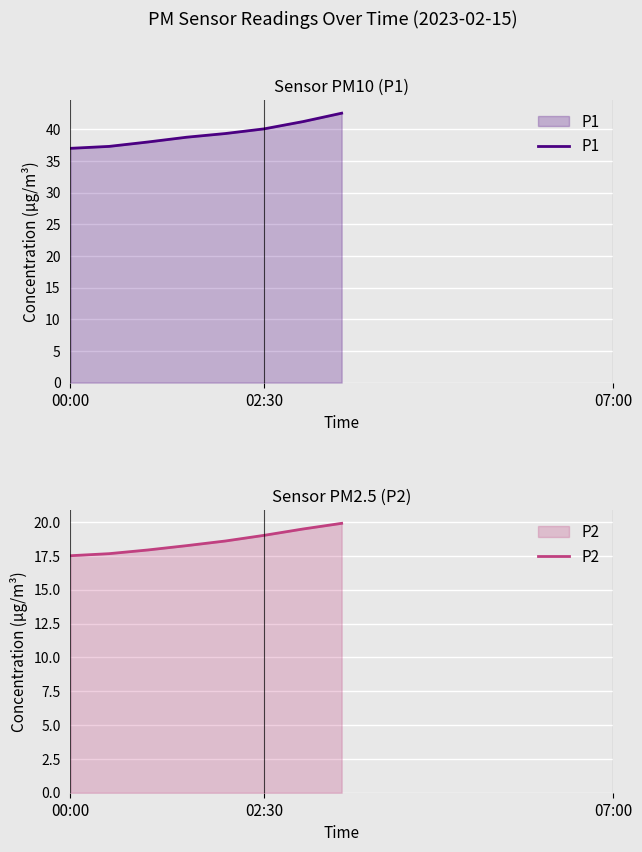

How many lines are shown in the chart?

2